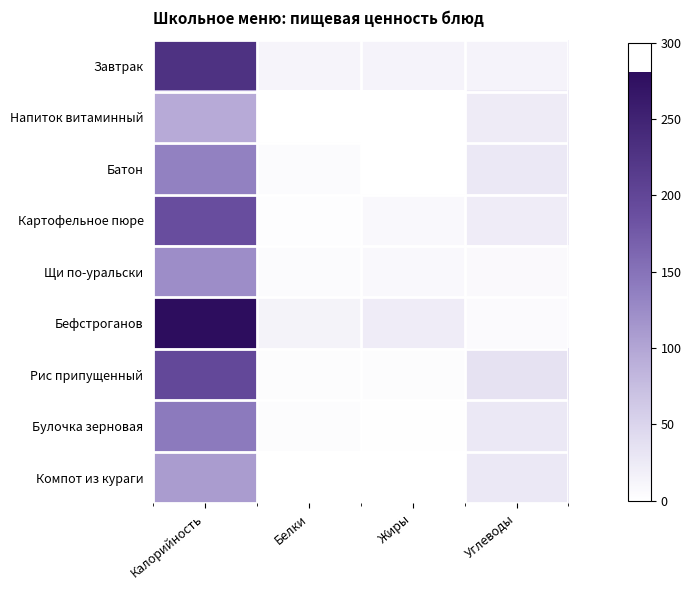

Between Белки and Жиры, which series saw the biggest shift?

Бефстроганов